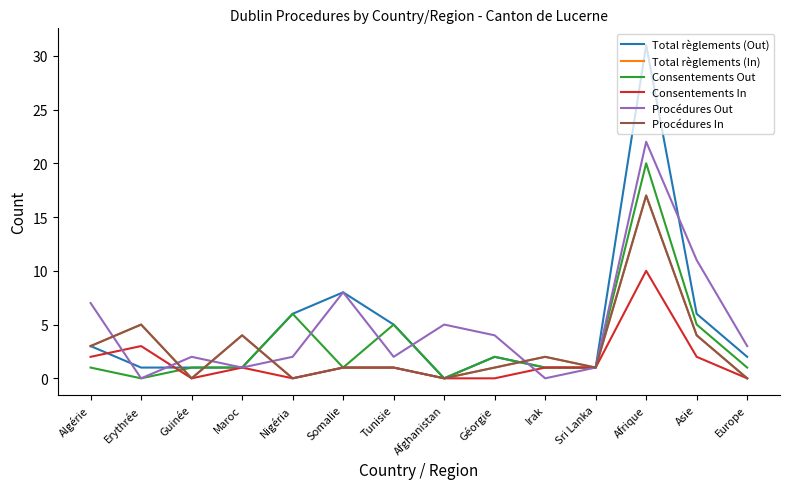

Does the chart have visible grid lines?

No